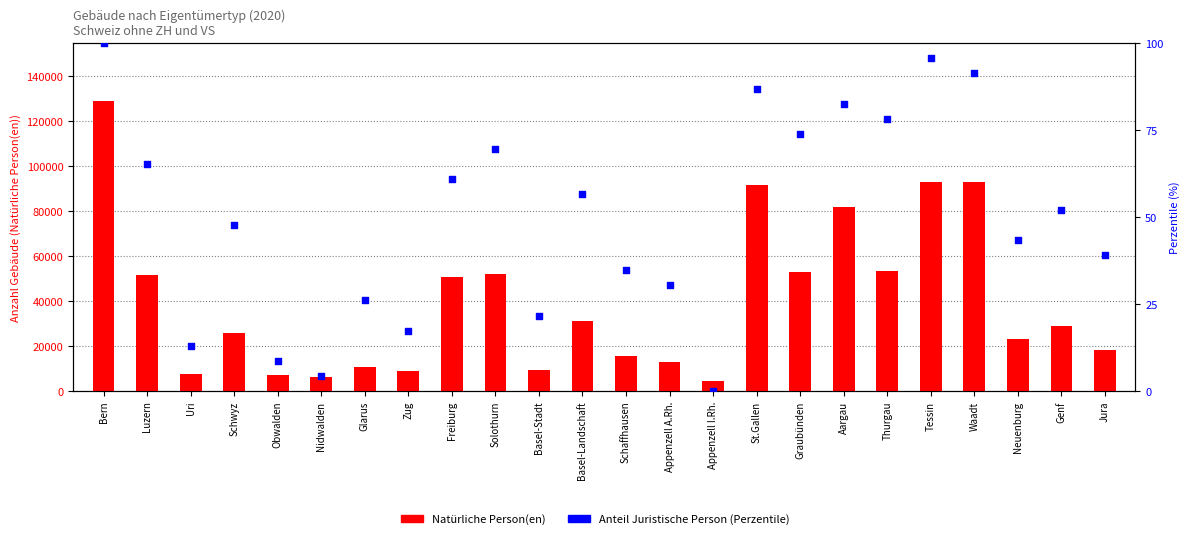

Which series reaches the maximum Y coordinate?

Natürliche Person(en)